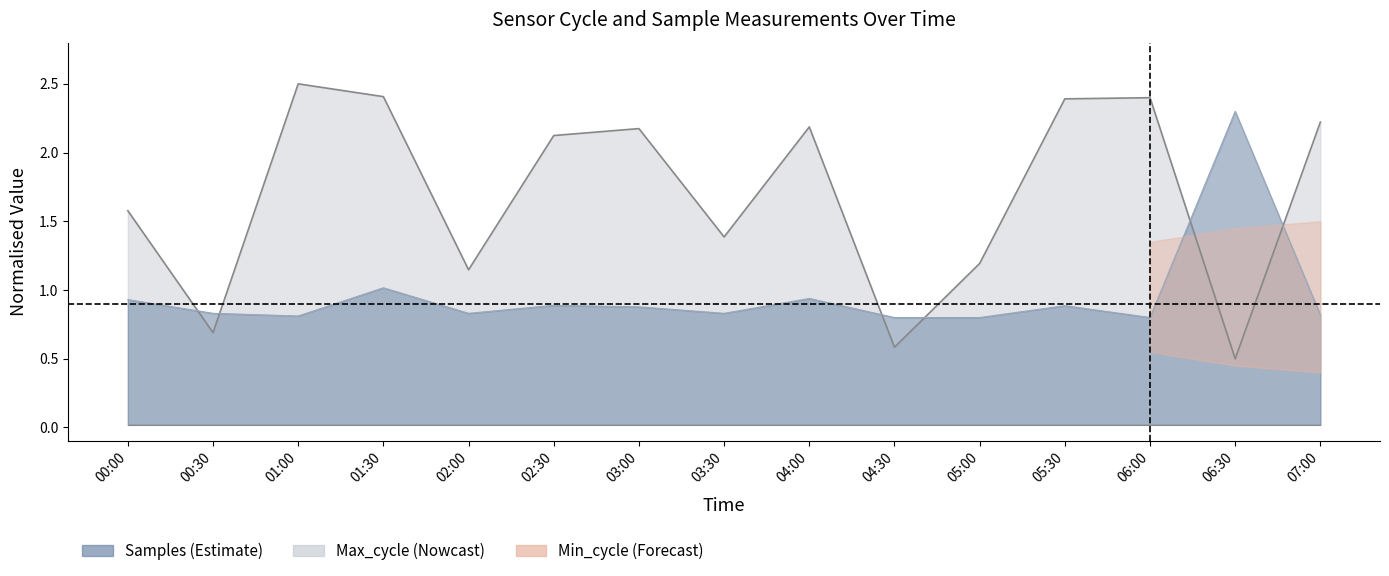

Does the chart have visible grid lines?

No